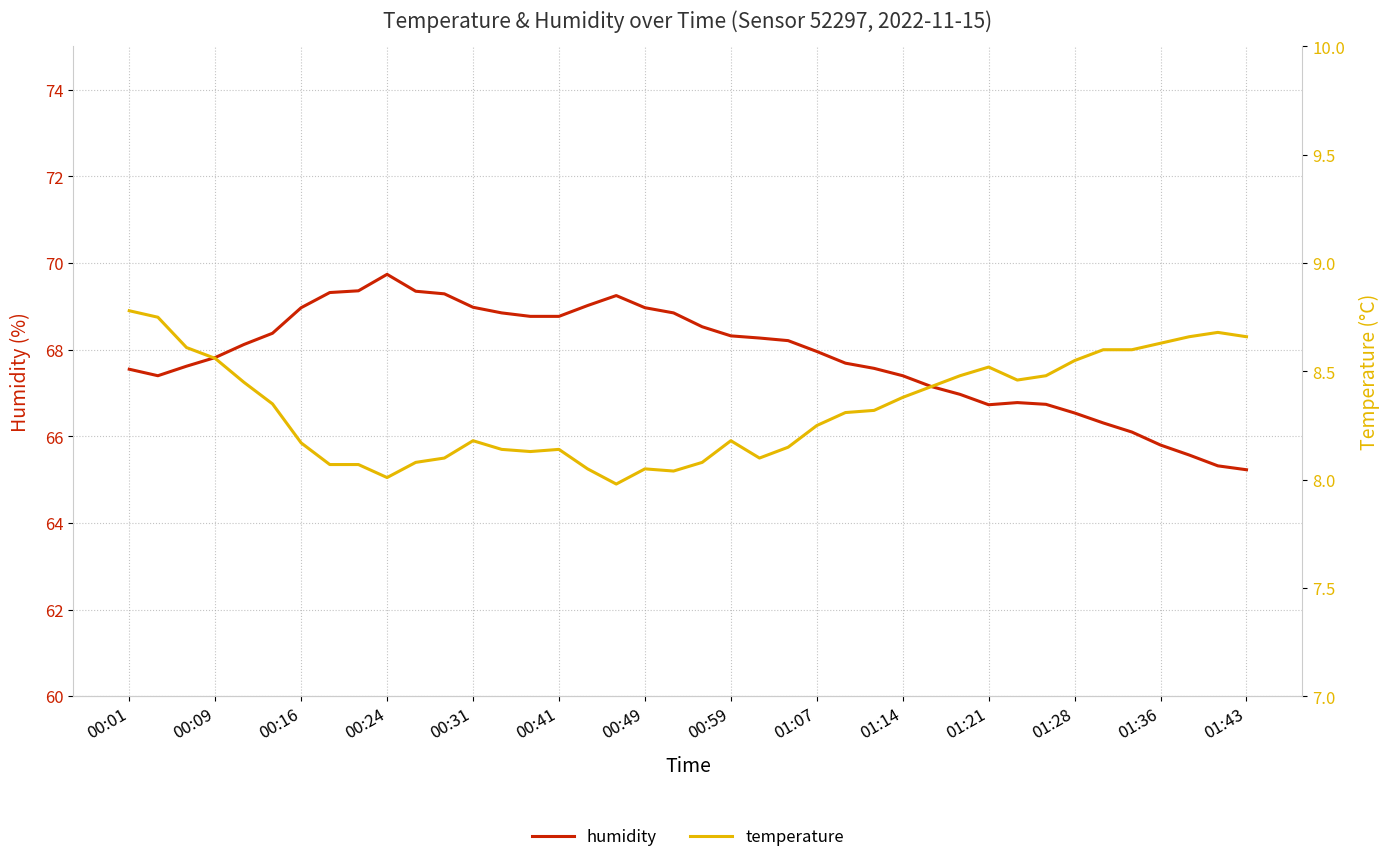

How many lines are shown in the chart?

2